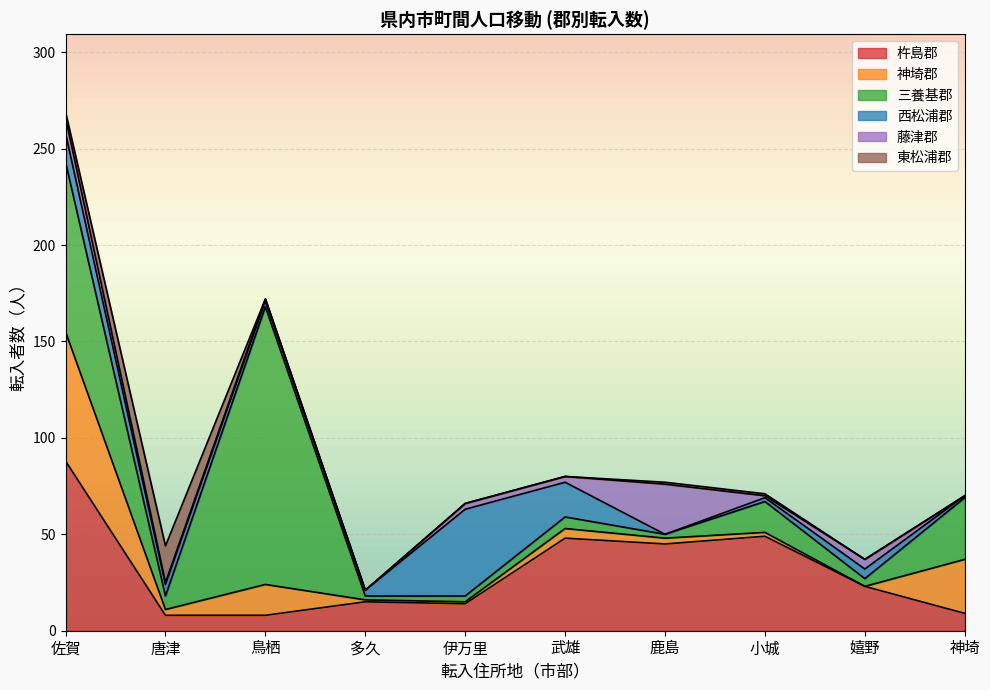

List the labels in order of 三養基郡 value, largest first.

鳥栖, 佐賀, 神埼, 小城, 唐津, 武雄, 嬉野, 伊万里, 多久, 鹿島